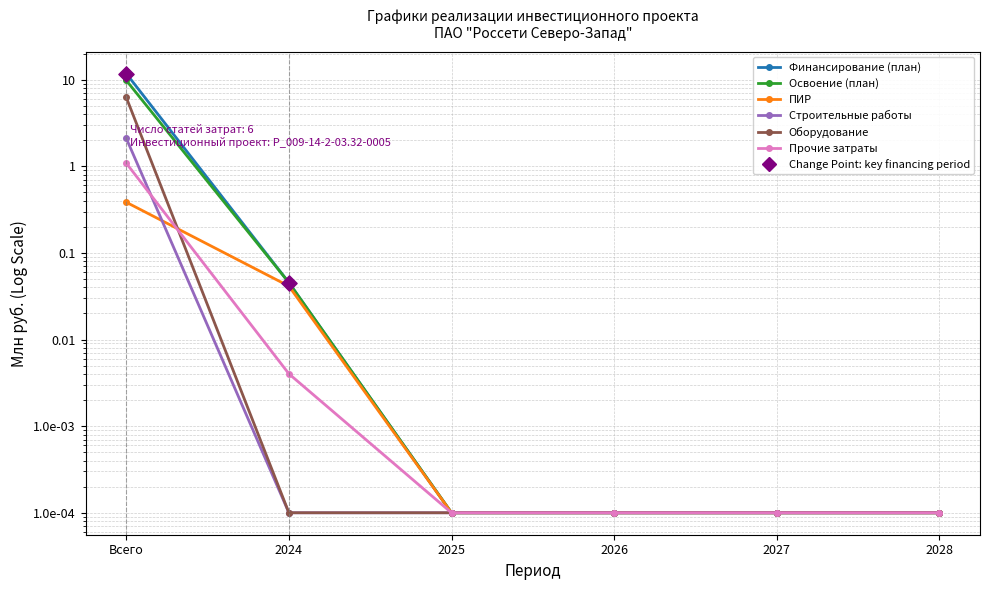

Which series has the widest spread of Y values?

Финансирование (план)